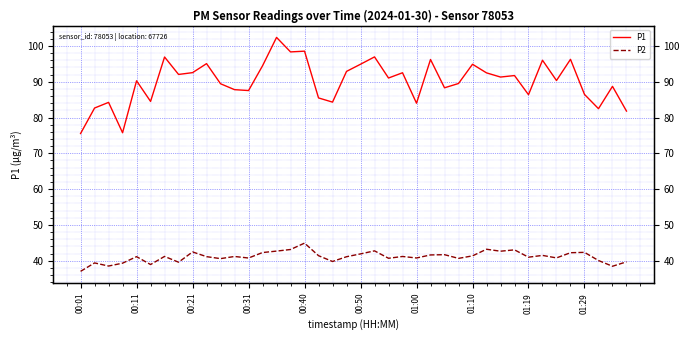

Is this an area chart (filled region under the line)?

No